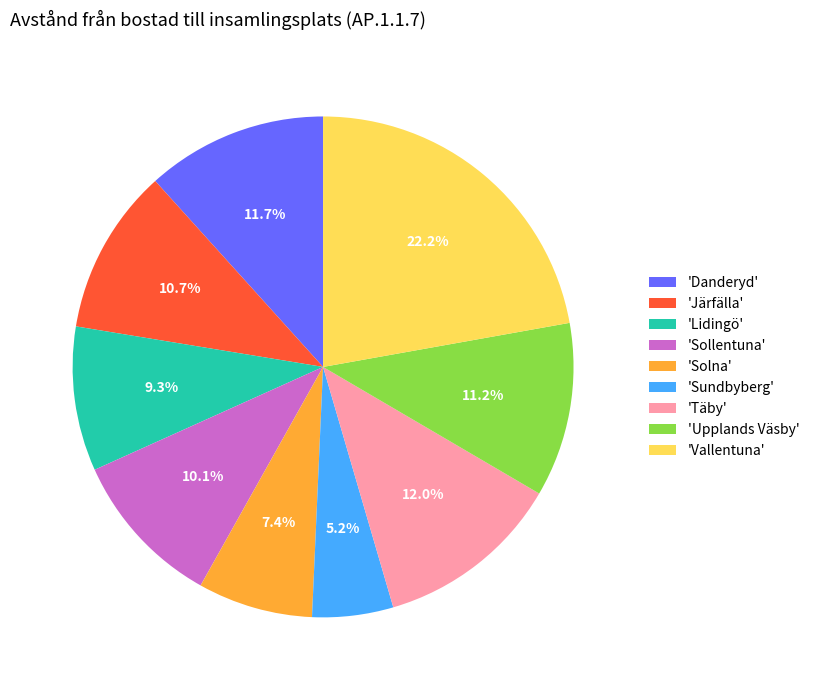

Count the number of slices in the pie.

9